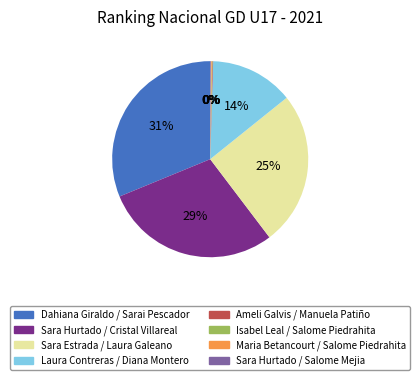

Is there a majority slice in this chart?

No